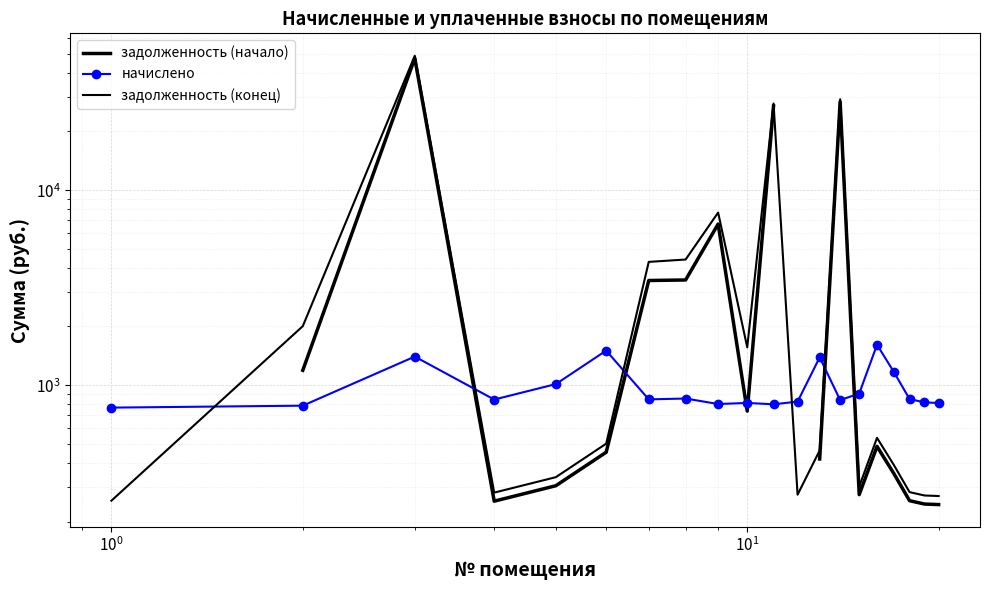

List the series in order of their overall mean, highest first.

задолженность (конец), задолженность (начало), начислено